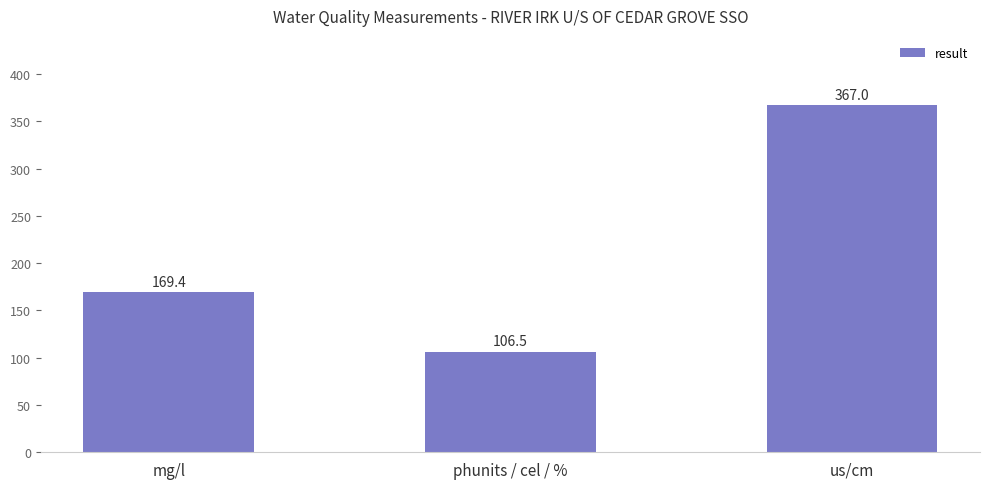

At which category does the chart reach its peak across all series?

us/cm